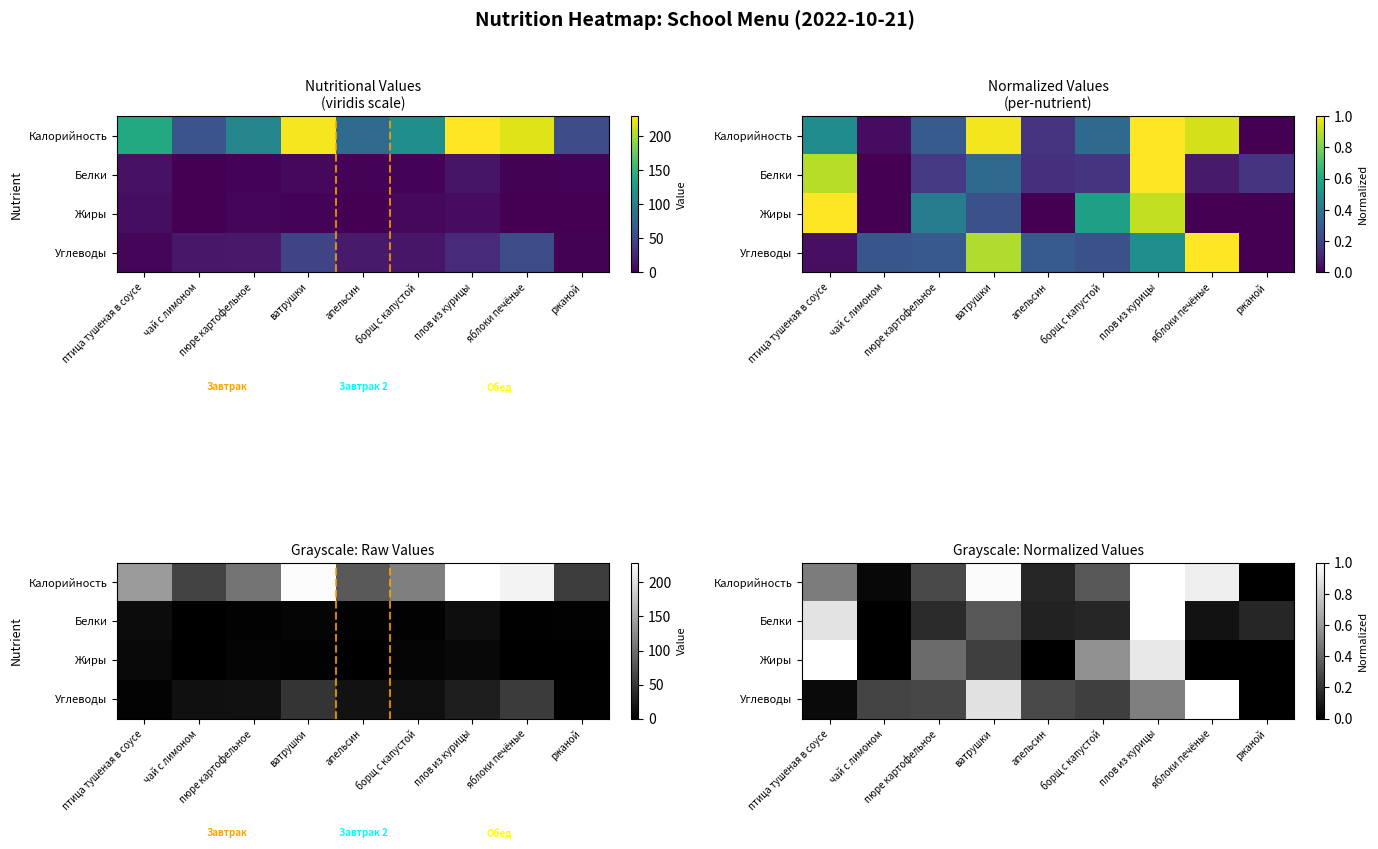

Is it true that Углеводы equals 0.3 at чай с лимоном?

True